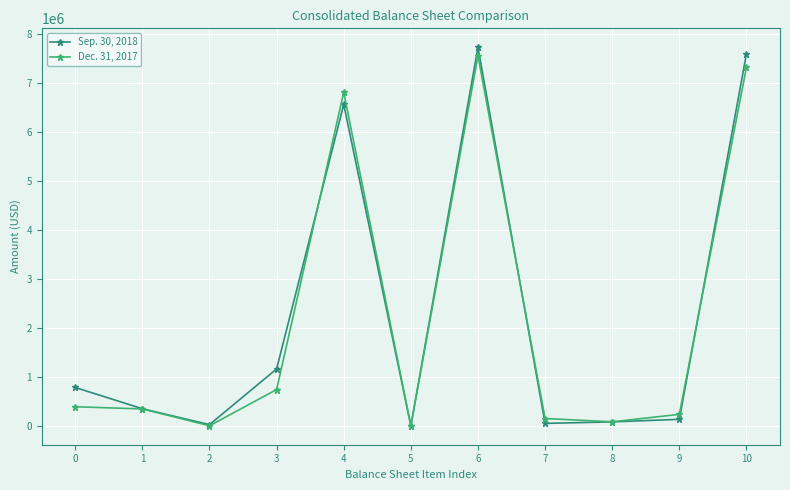

List the series in order of their peak value, highest first.

Sep. 30, 2018, Dec. 31, 2017